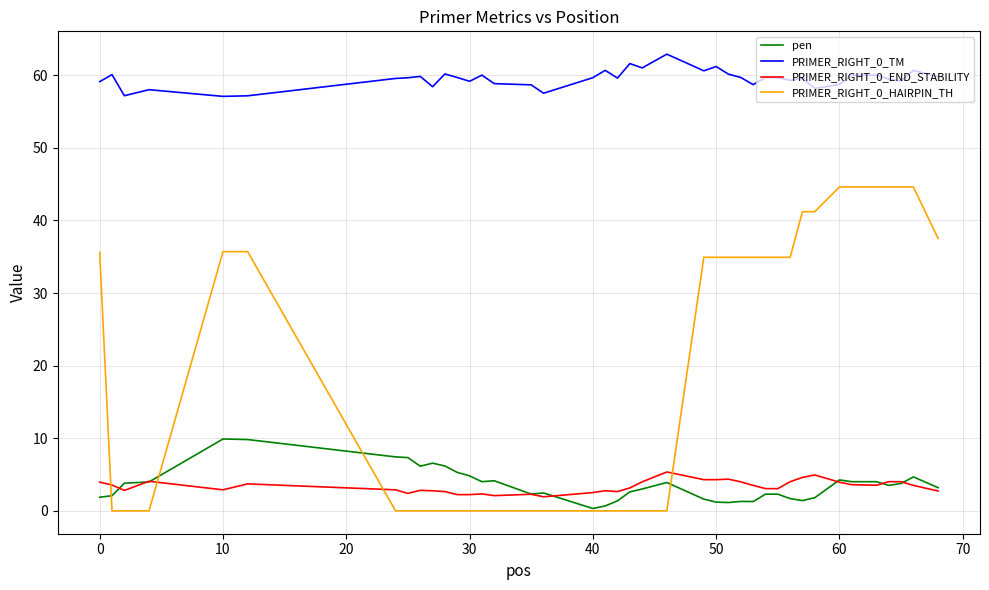

Which series has the largest total across all categories?

PRIMER_RIGHT_0_TM